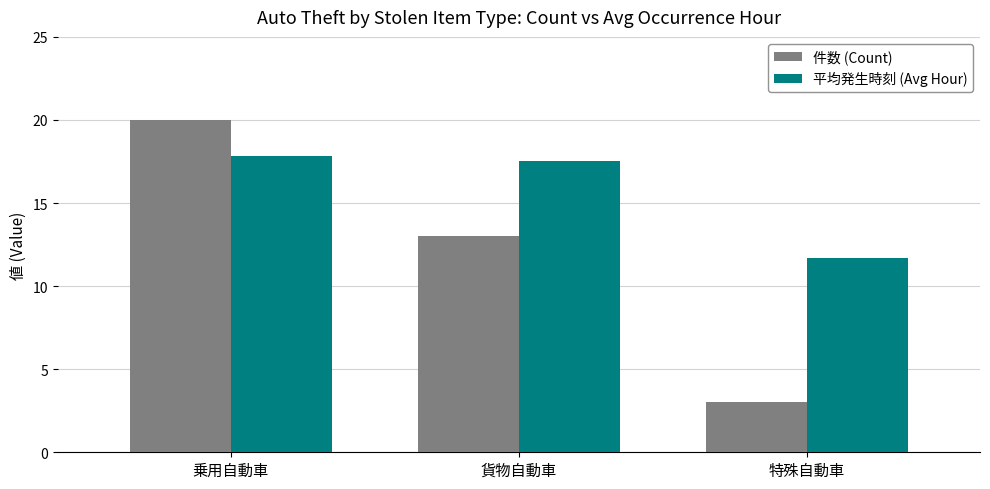

The value of 件数 (Count) at 特殊自動車 is 4.4. True or false?

False